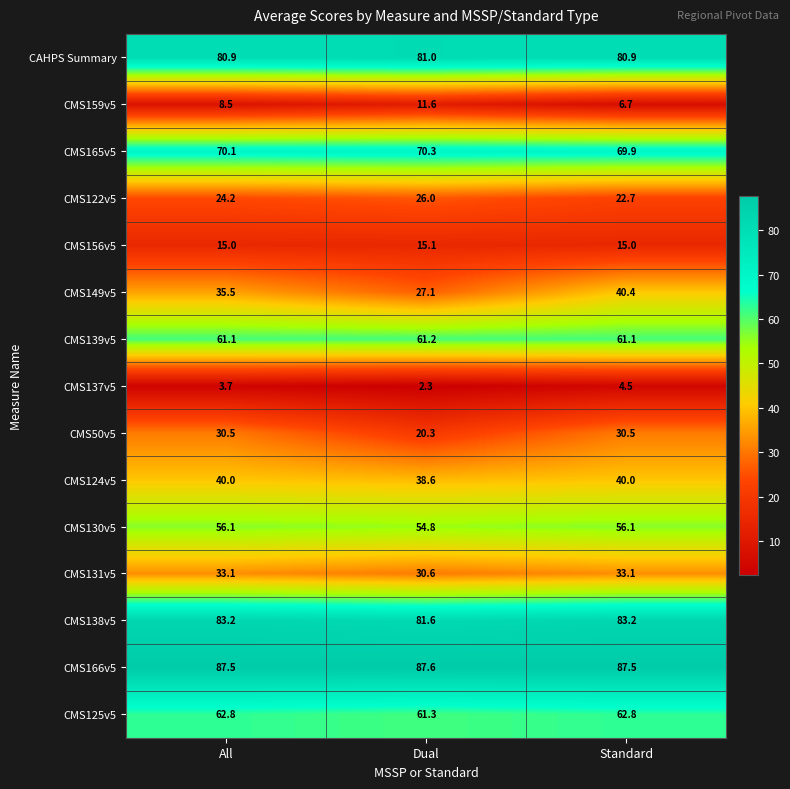

What is the average value of the CMS159v5 series?

8.9